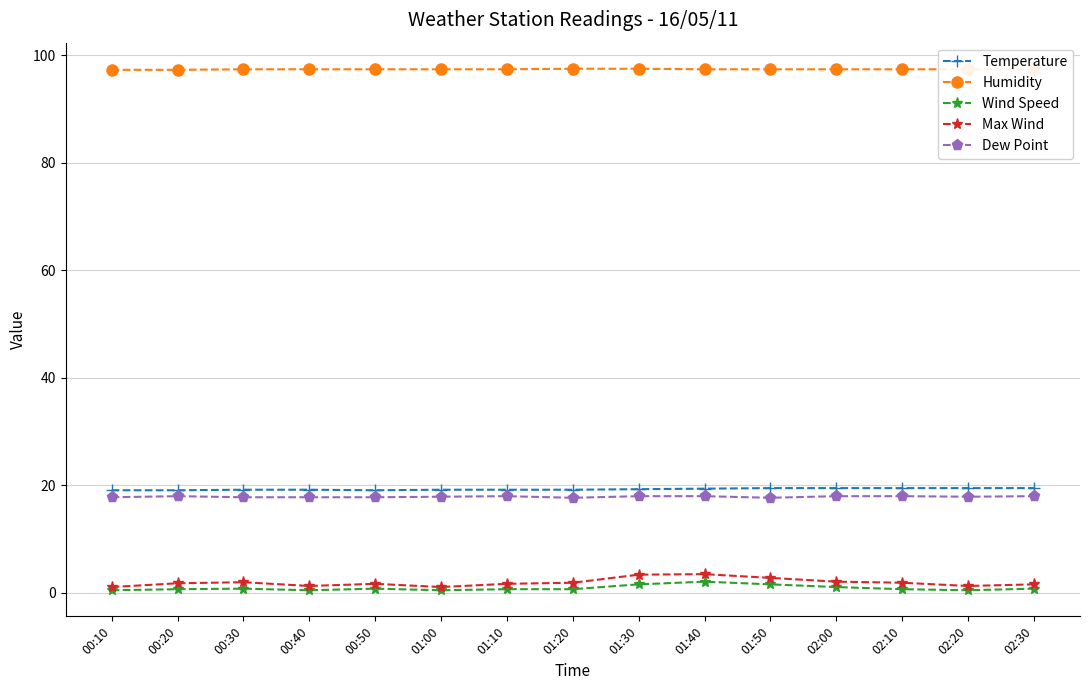

True or false: Temperature and Max Wind cross at least once.

False